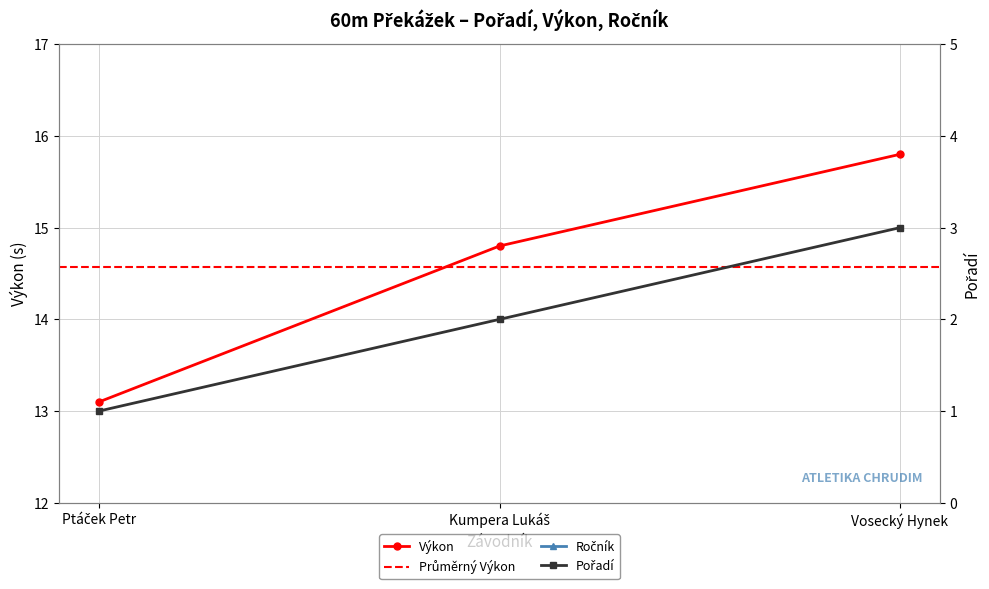

What is the spread (max minus min) of values at Vosecký Hynek?

12.8